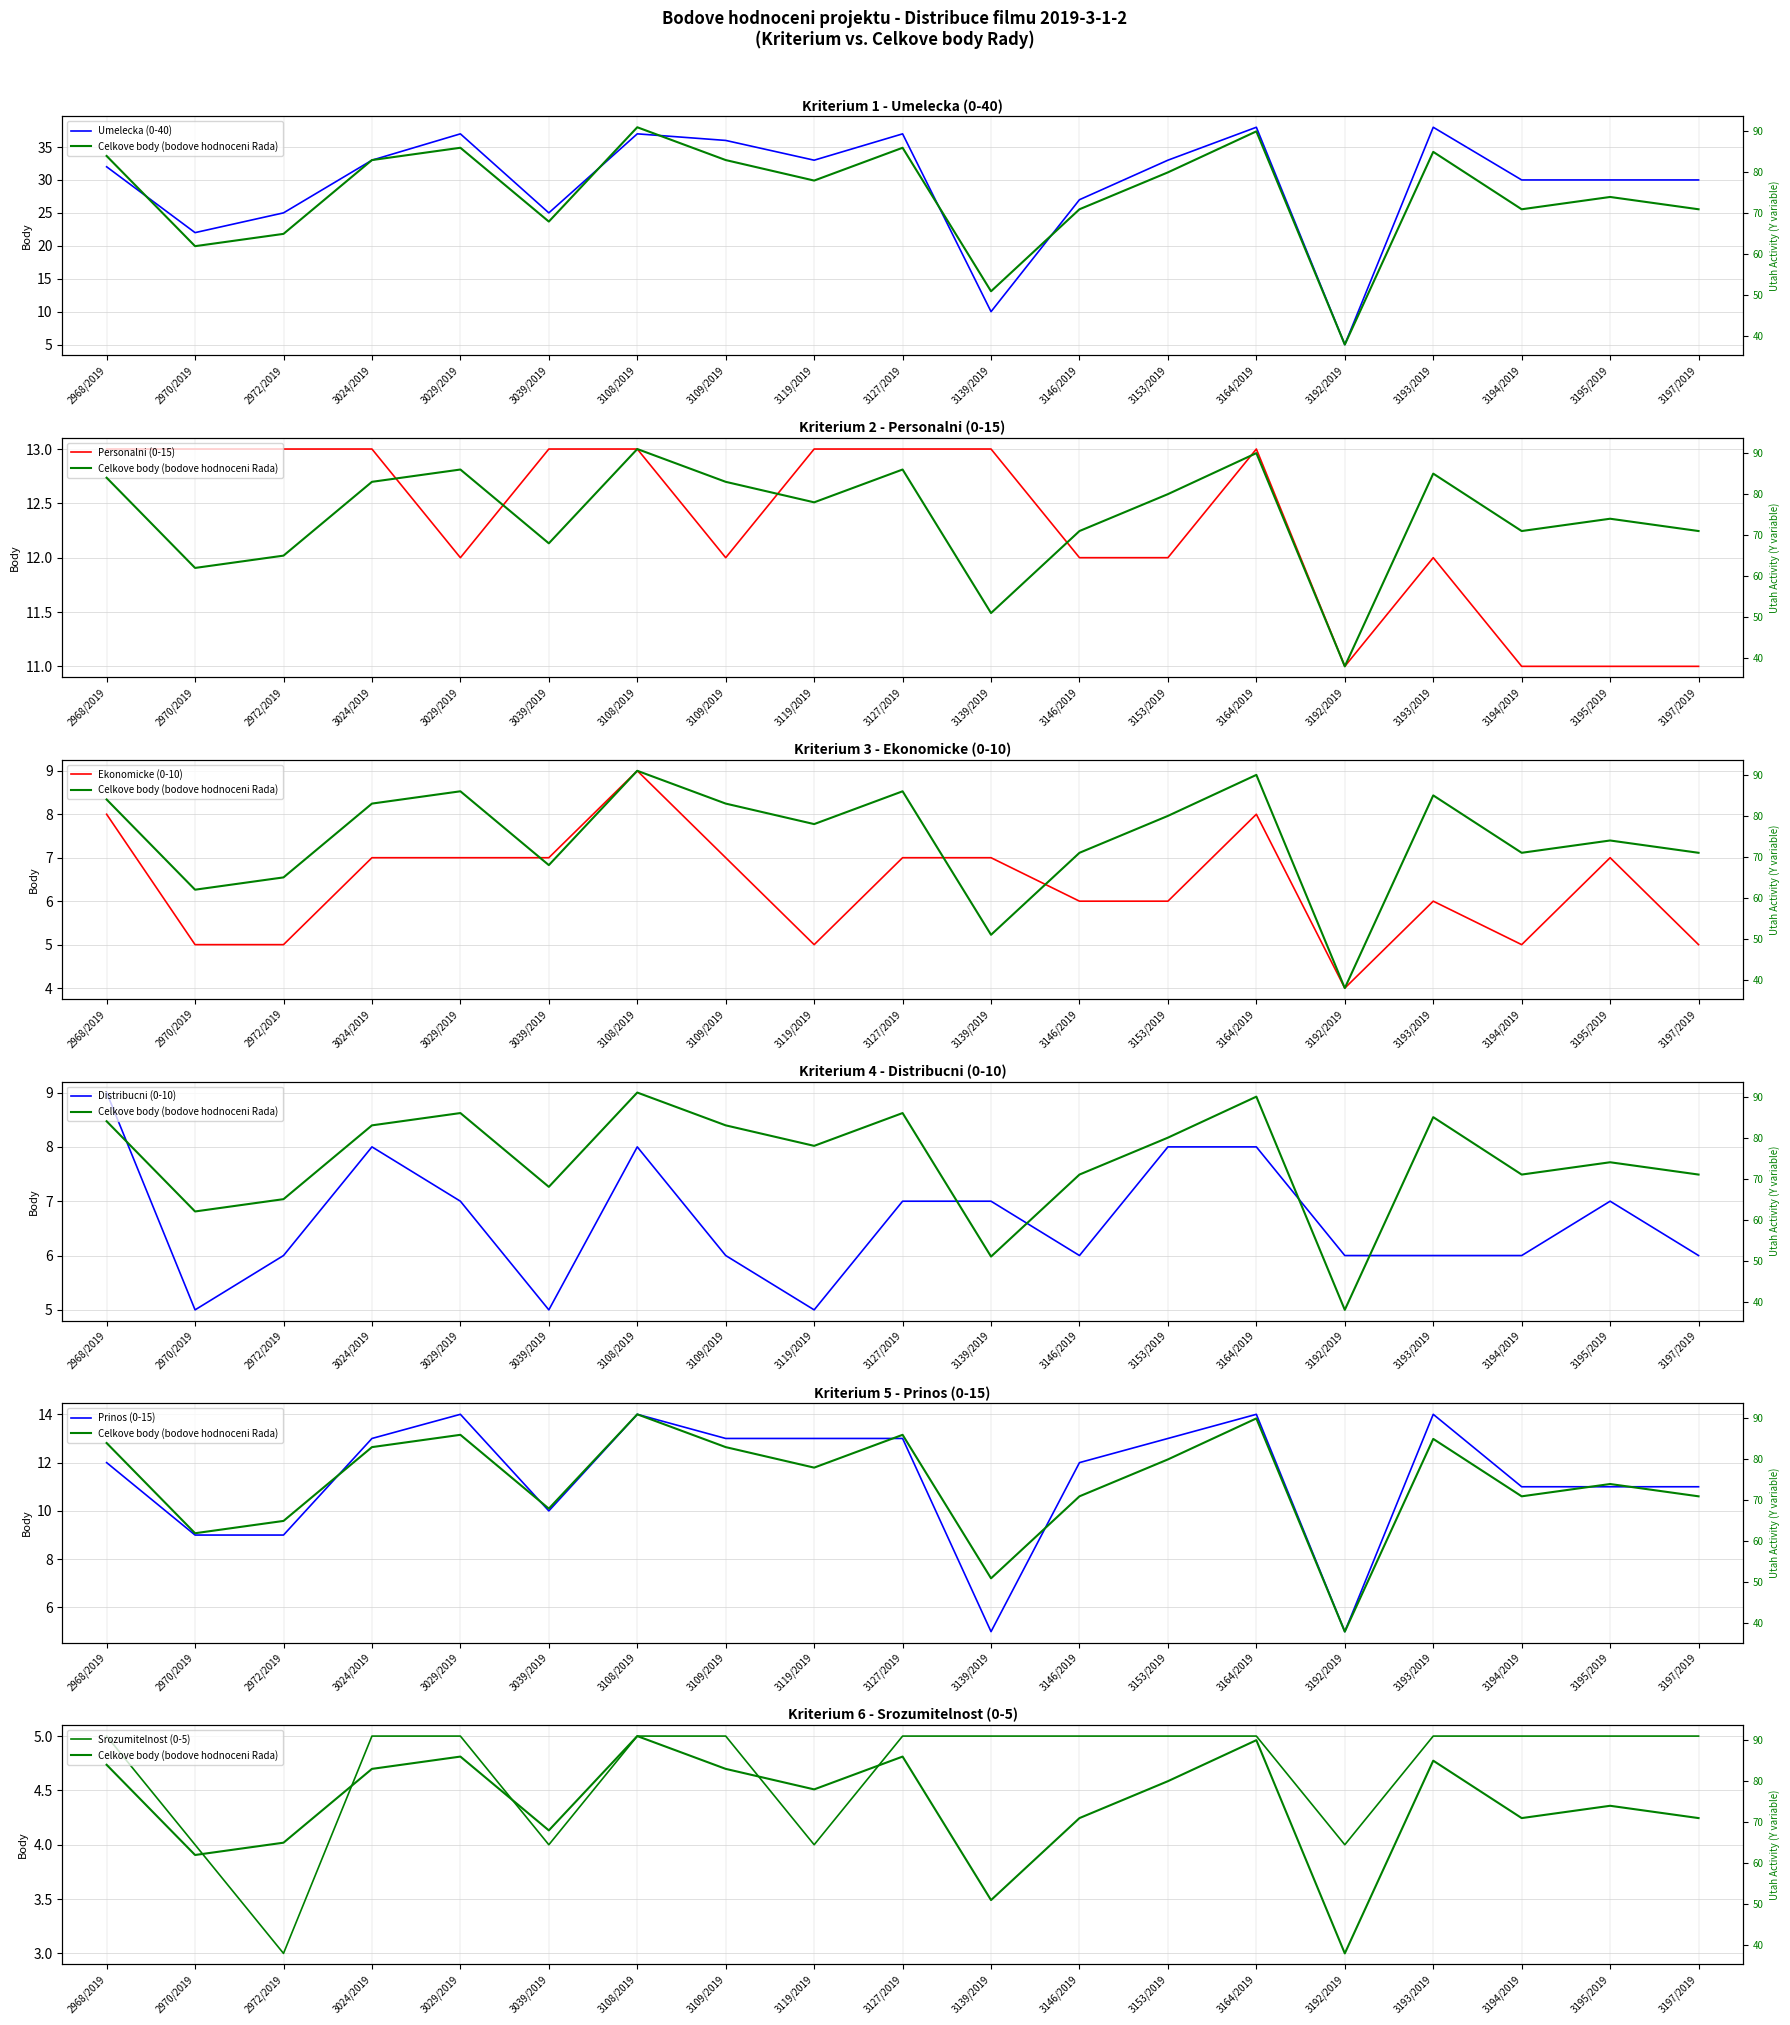

What is the average value of the Distribucni (0-10) series?

7